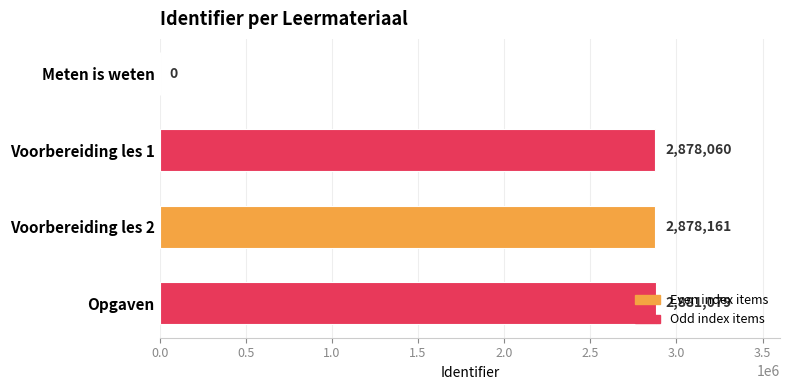

How many positive values are there?

3